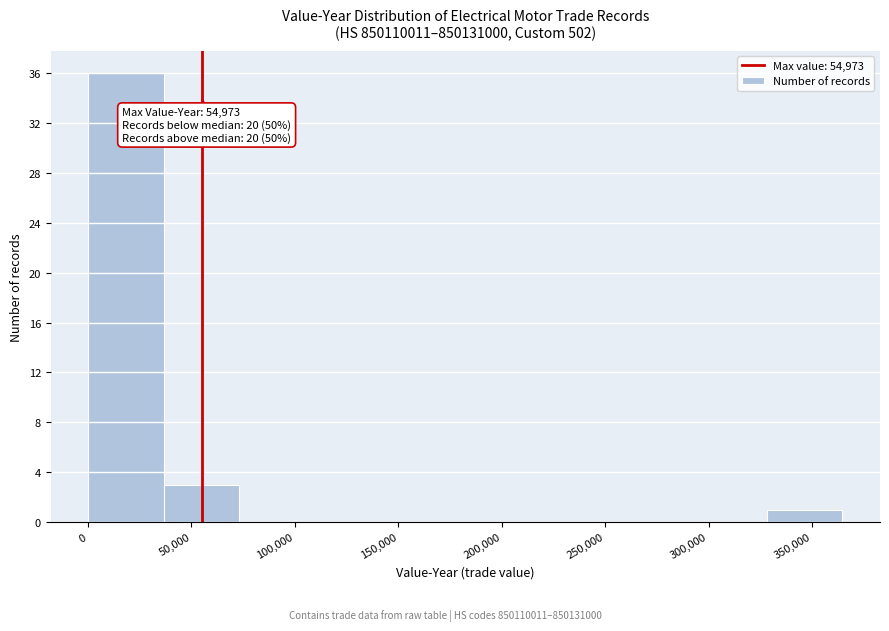

Over which range of the x-axis is the bar tallest?

0 to 35000